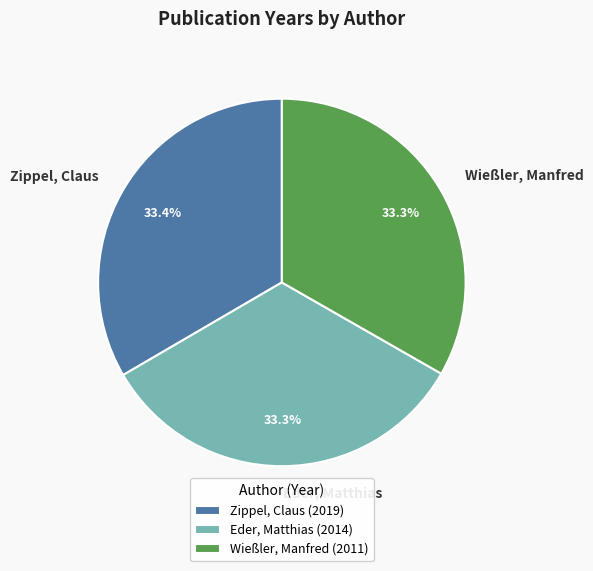

Is there any slice that represents more than half of the pie?

No